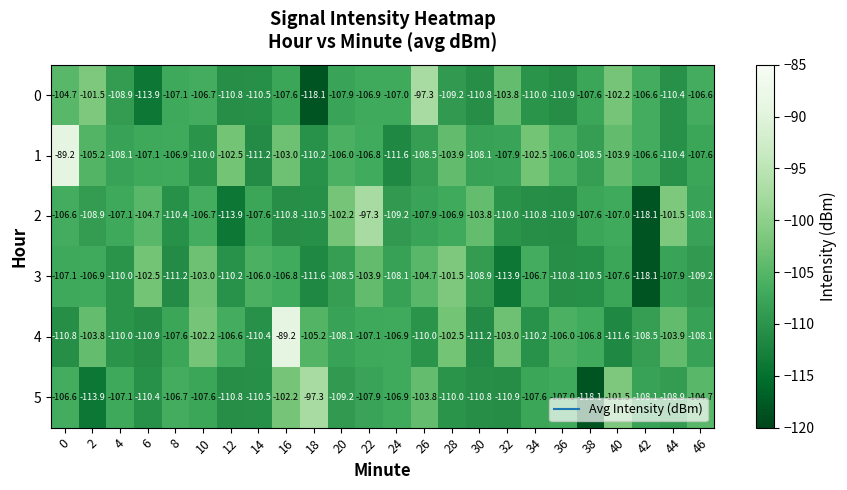

Rank the series at 8 from lowest to highest value.

3, 2, 4, 0, 1, 5